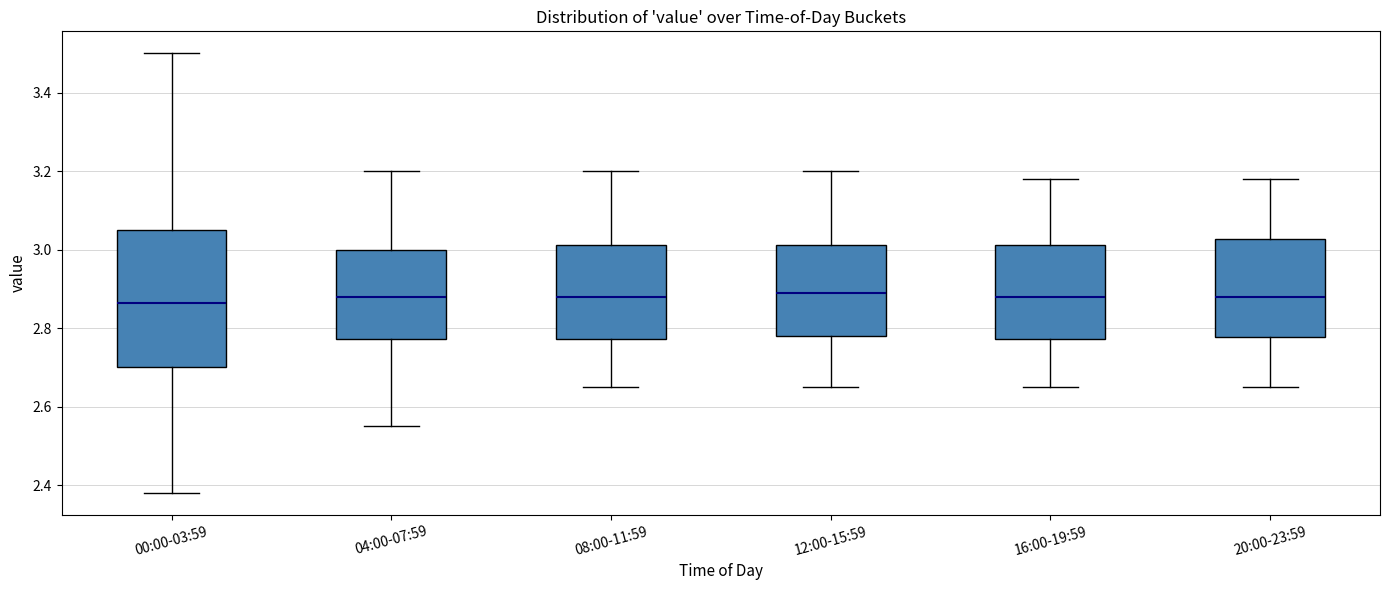

Comparing the boxes themselves (not the whiskers), which one is the tallest?

00:00-03:59